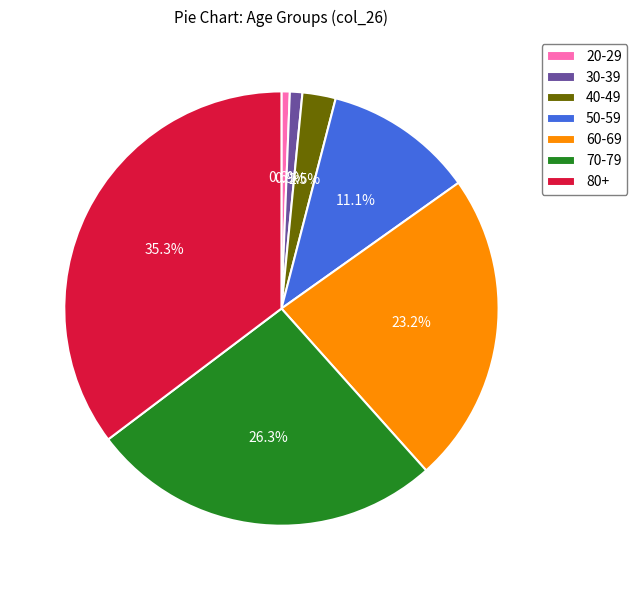

Approximately how many times larger is the value at 50-59 compared to 60-69?

0.5